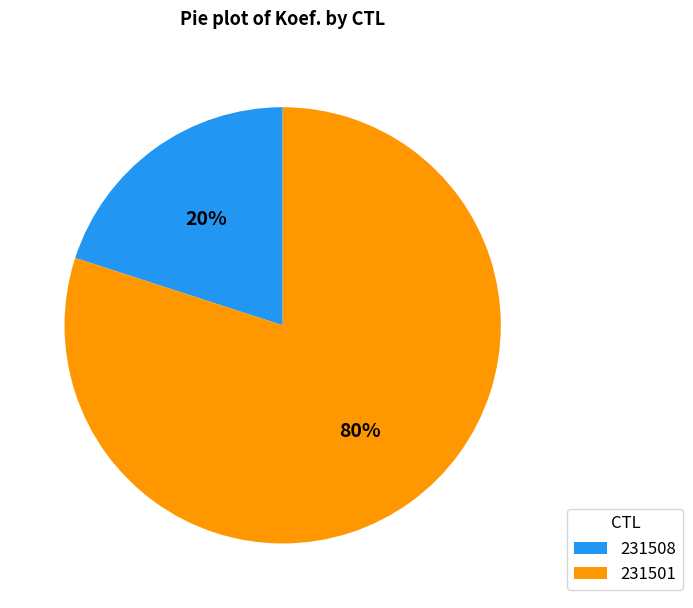

Which slice is the largest?

231501